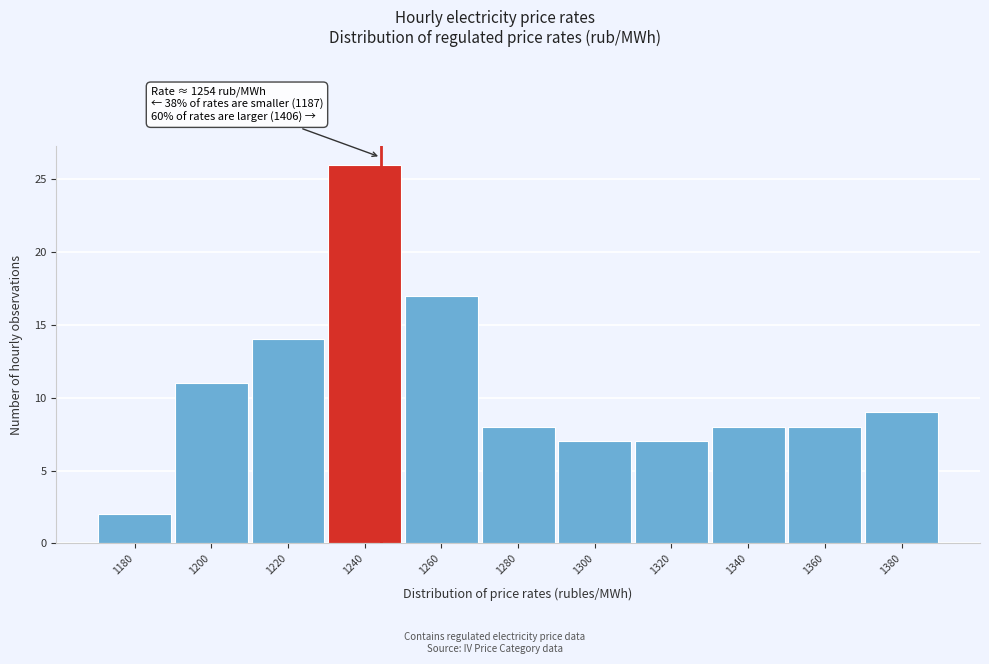

Reading right to left, extract all data points from this chart.

1380=9	1360=8	1340=8	1320=7	1300=7	1280=8	1260=17	1240=26	1220=14	1200=11	1180=2